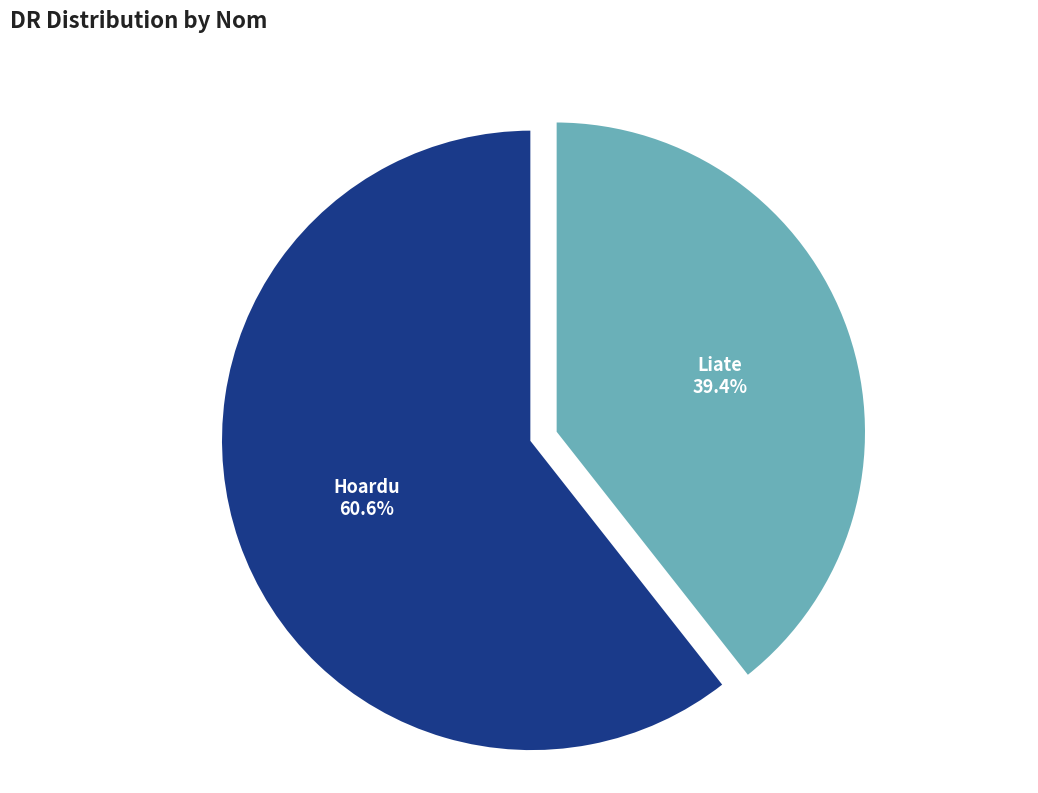

How many segments does this pie chart have?

2